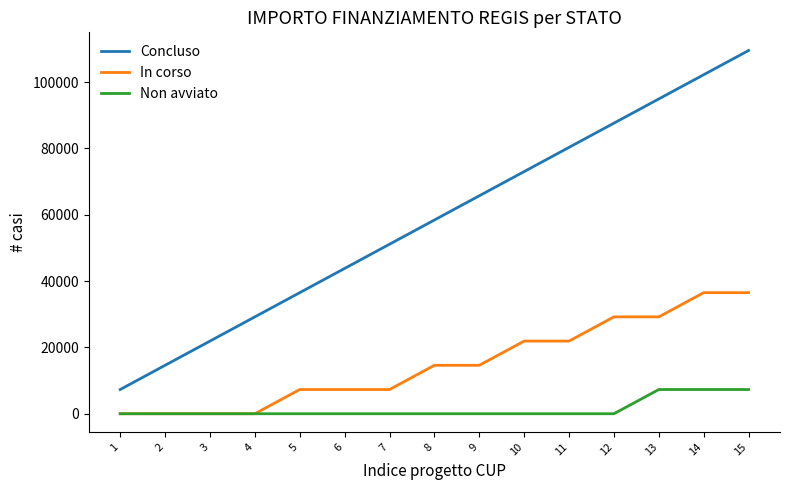

How many In corso values are between 0 and 29204?

13